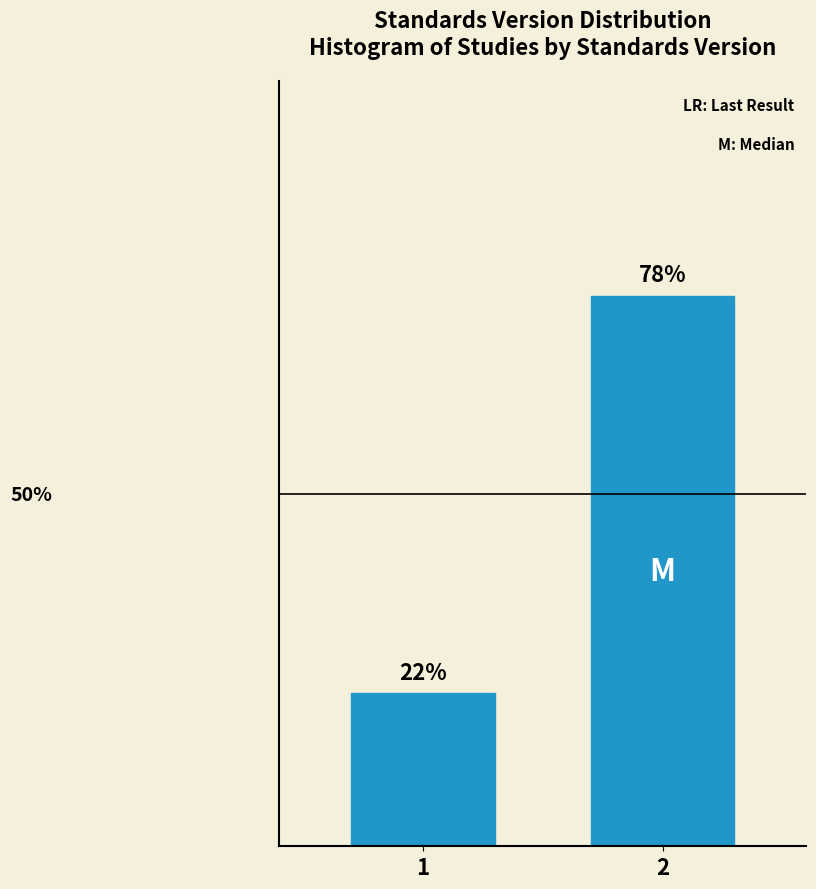

Are the bars horizontal?

No